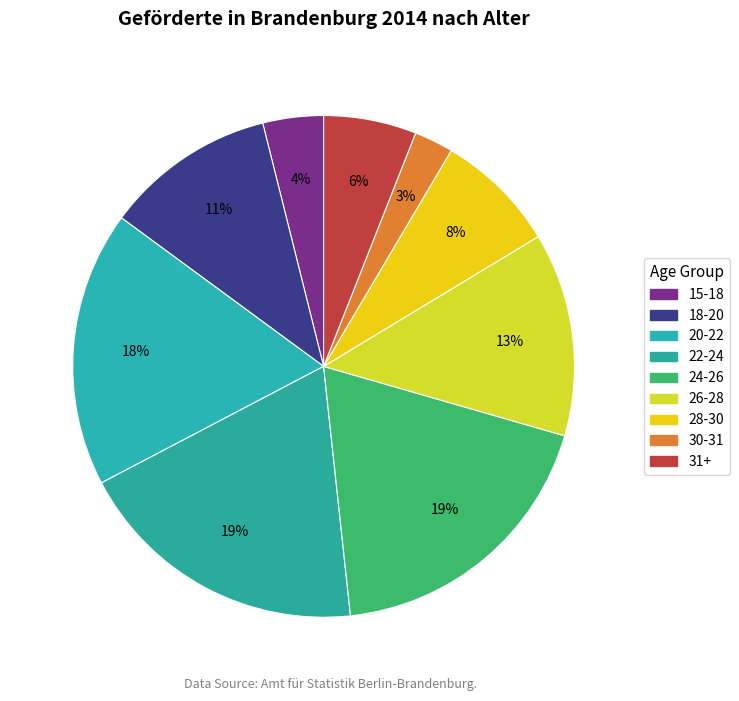

Is there any slice that represents more than half of the pie?

No